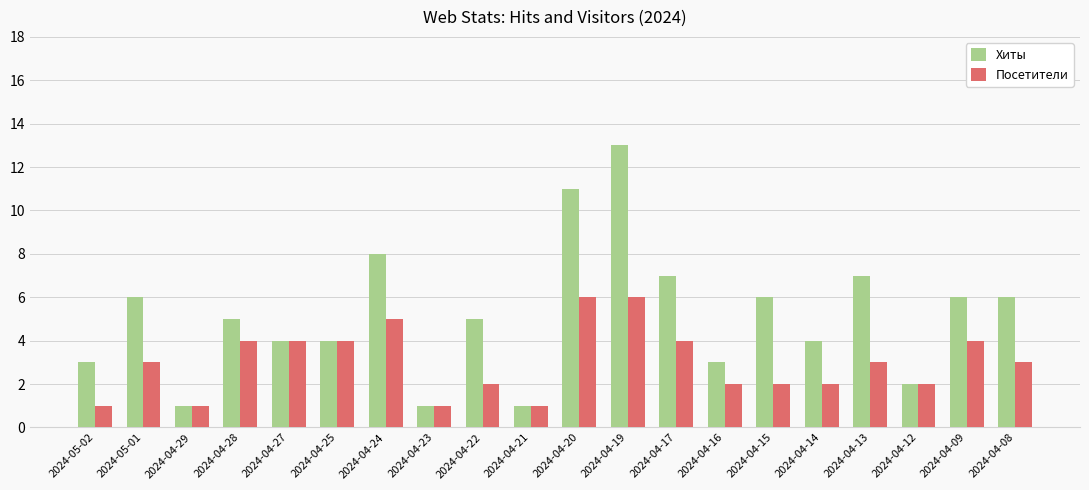

At which category is the sum across all series the highest?

2024-04-19